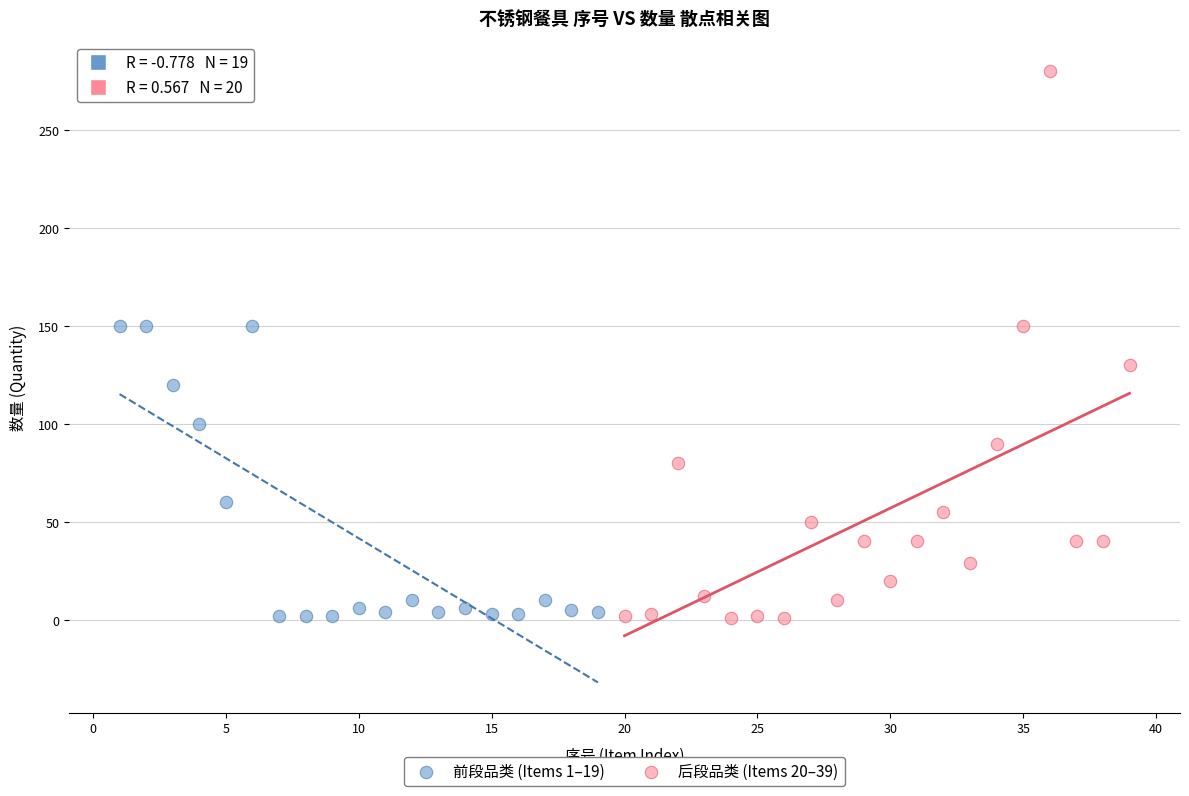

Which series reaches the maximum Y coordinate?

后段品类 (Items 20–39)